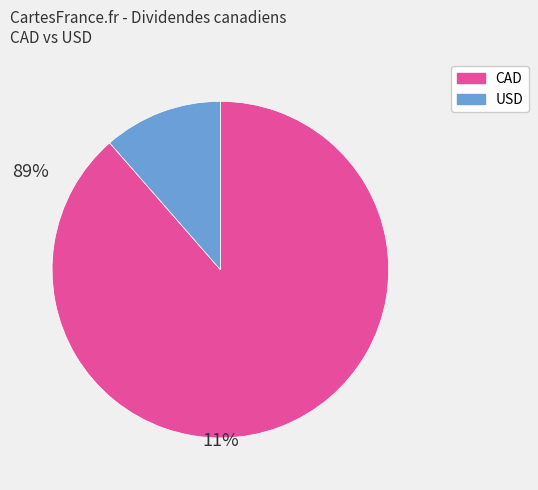

Count the number of slices in the pie.

2